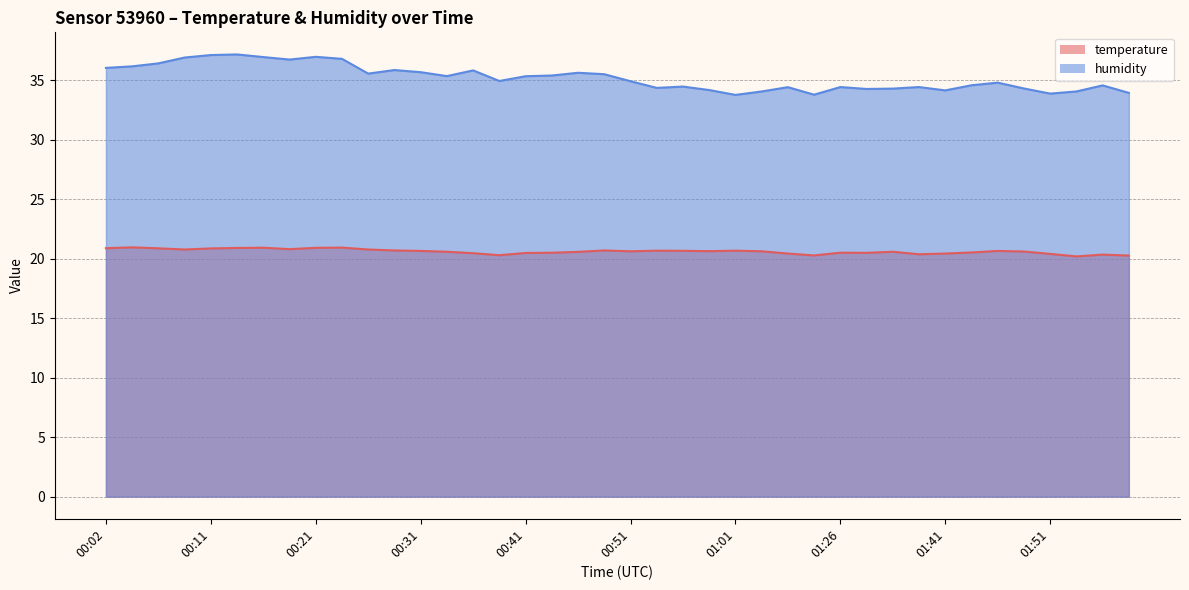

Reading left to right, what are all the values shown in this chart?

temperature: 20.9	20.9	20.9	20.8	20.9	20.9	20.9	20.8	20.9	20.9	20.8	20.7	20.6	20.6	20.5	20.3	20.5	20.5	20.6	20.7	20.6	20.7	20.7	20.6	20.7	20.6	20.4	20.3	20.5	20.5	20.6	20.4	20.4	20.5	20.6	20.6	20.4	20.2	20.3	20.3
humidity: 36.0	36.2	36.4	36.9	37.1	37.2	36.9	36.7	37.0	36.8	35.5	35.9	35.7	35.3	35.8	34.9	35.3	35.4	35.6	35.5	34.9	34.4	34.5	34.2	33.8	34.0	34.4	33.8	34.4	34.3	34.3	34.4	34.1	34.6	34.8	34.3	33.9	34.0	34.6	33.9